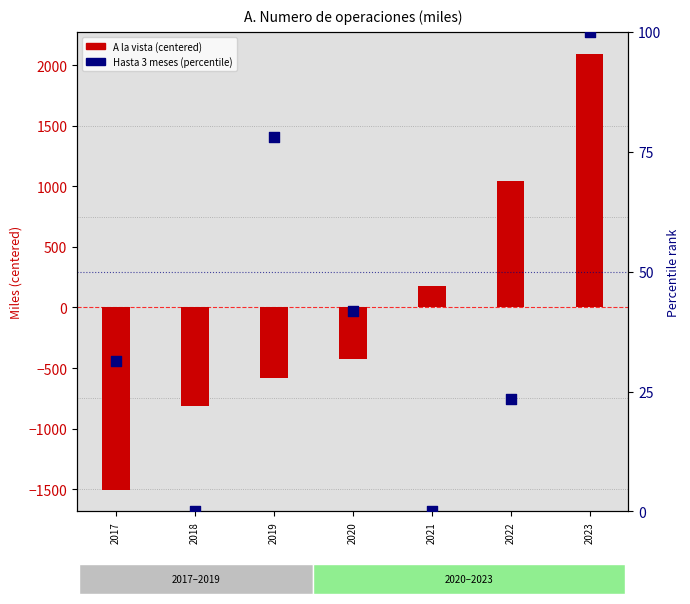

Which series has the largest total across all categories?

Hasta 3 meses (percentile)